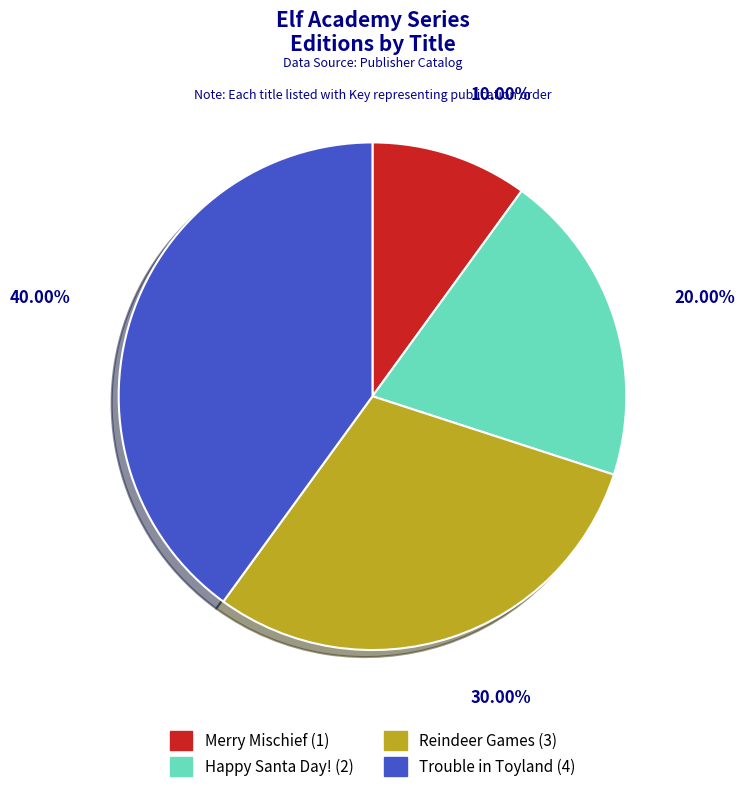

Count the number of slices in the pie.

4